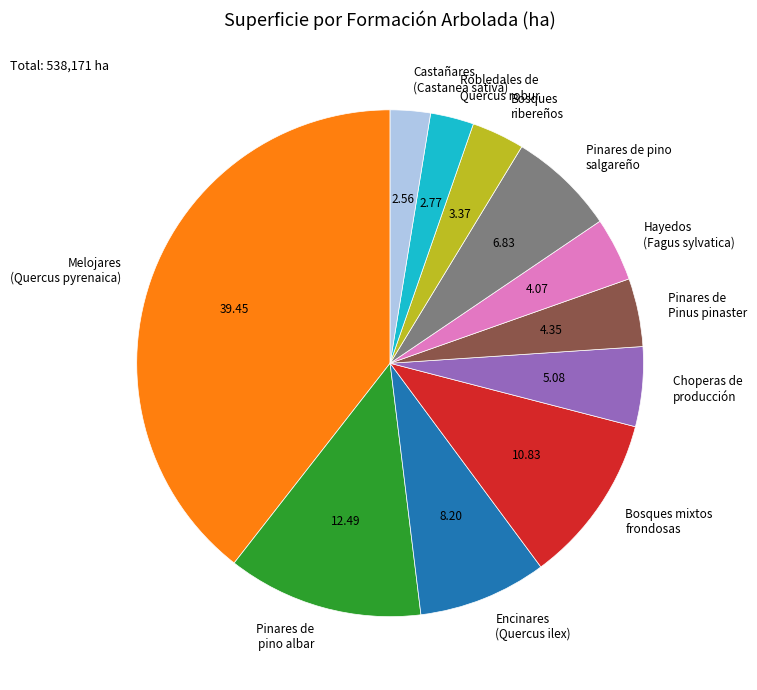

The Bosques ribereños slice represents 16% of the pie. True or false?

False